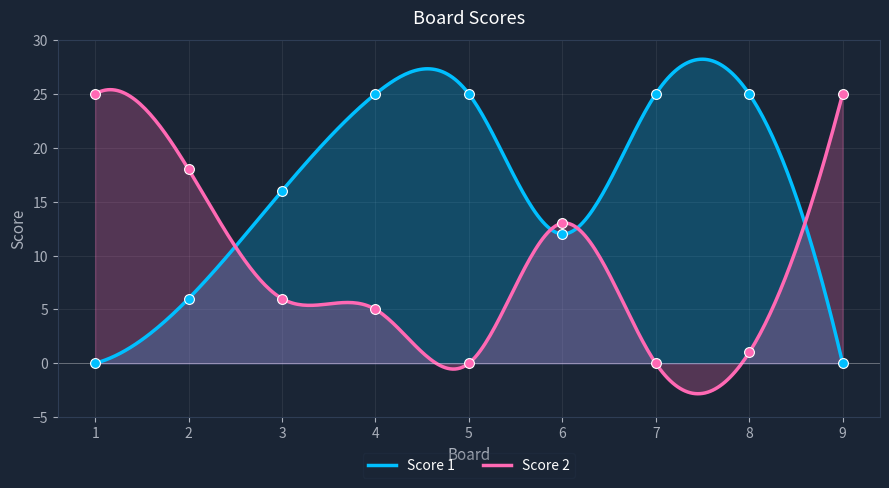

What are all the series names shown in the legend?

Score 1, Score 2